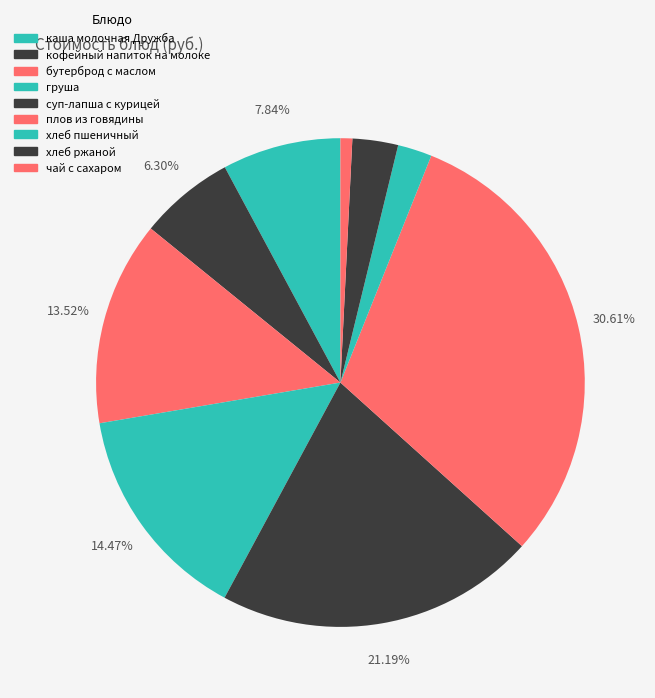

How many slices are in this pie chart?

9